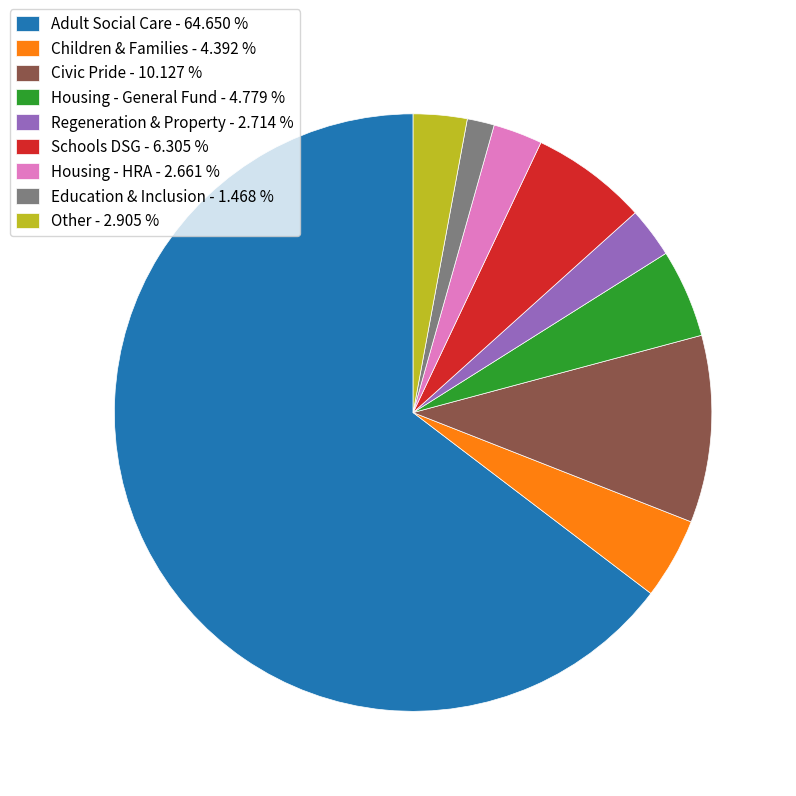

Is the sum of Housing - HRA - 2.661 % and Adult Social Care - 64.650 % greater than half?

Yes